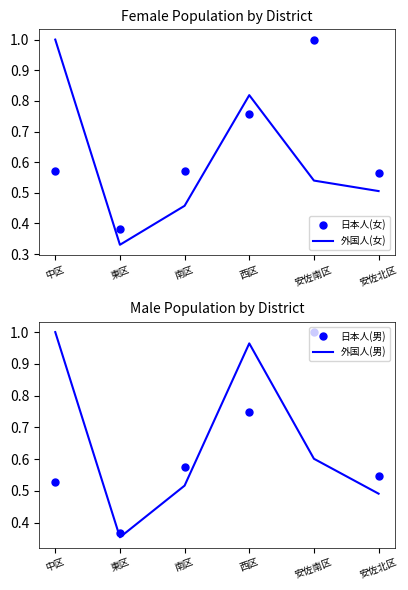

Which series has the widest spread of values?

外国人(女)